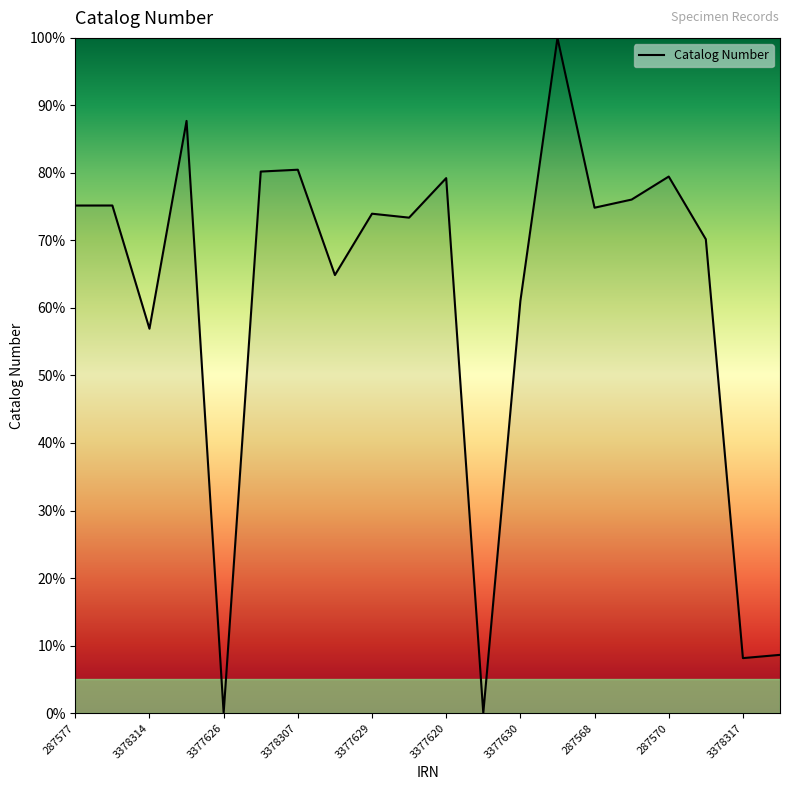

What is the greatest value displayed?

100.0